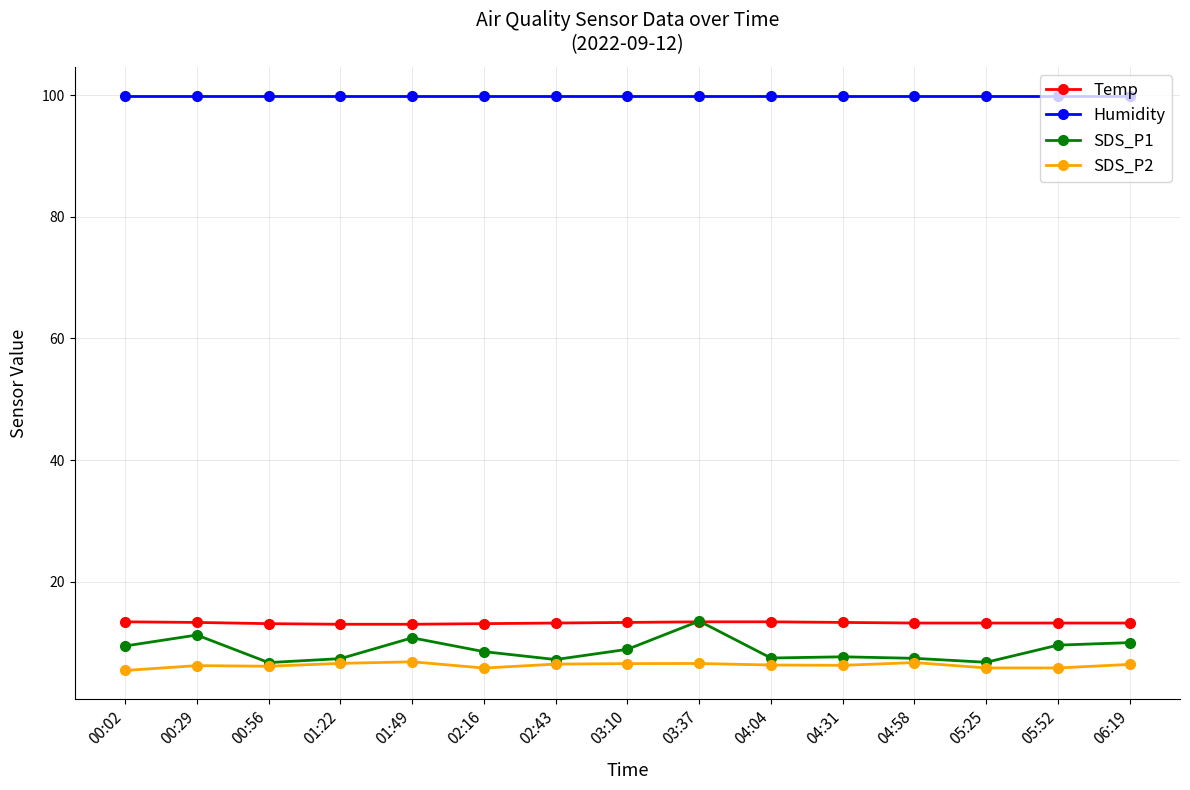

Is the value of Temp at 05:25 greater than the value of SDS_P1 at 05:25?

Yes